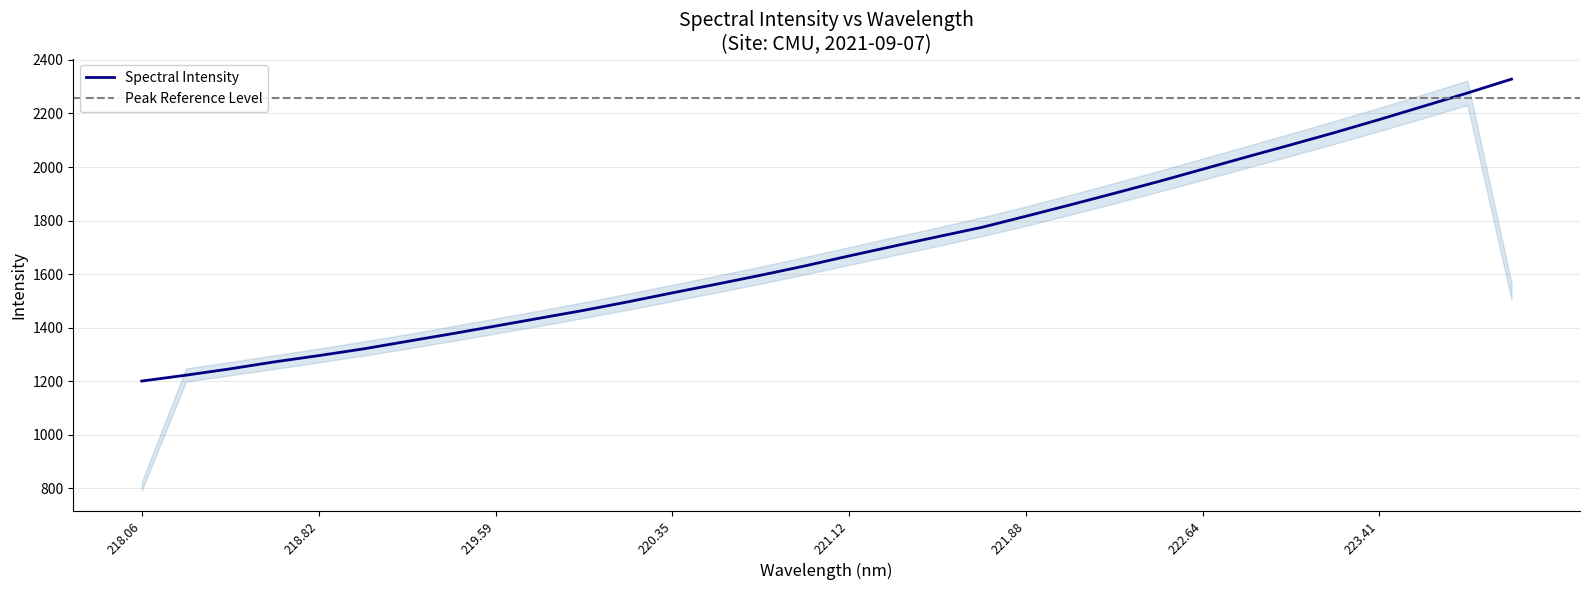

True or false: Spectral Intensity has a value of 3709.2 at 223.41.

False